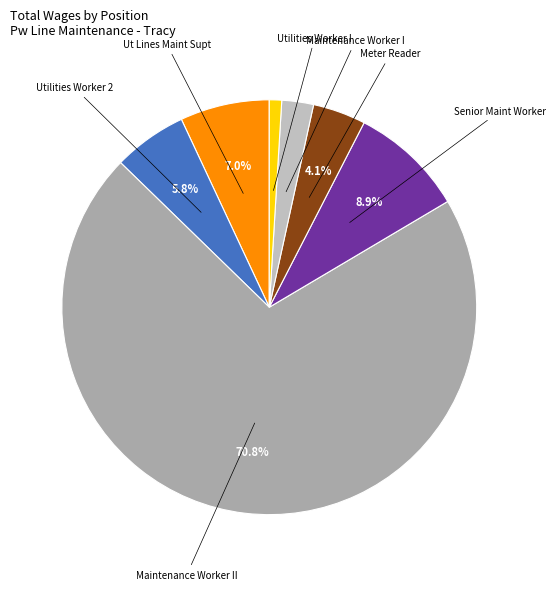

How many segments does this pie chart have?

7